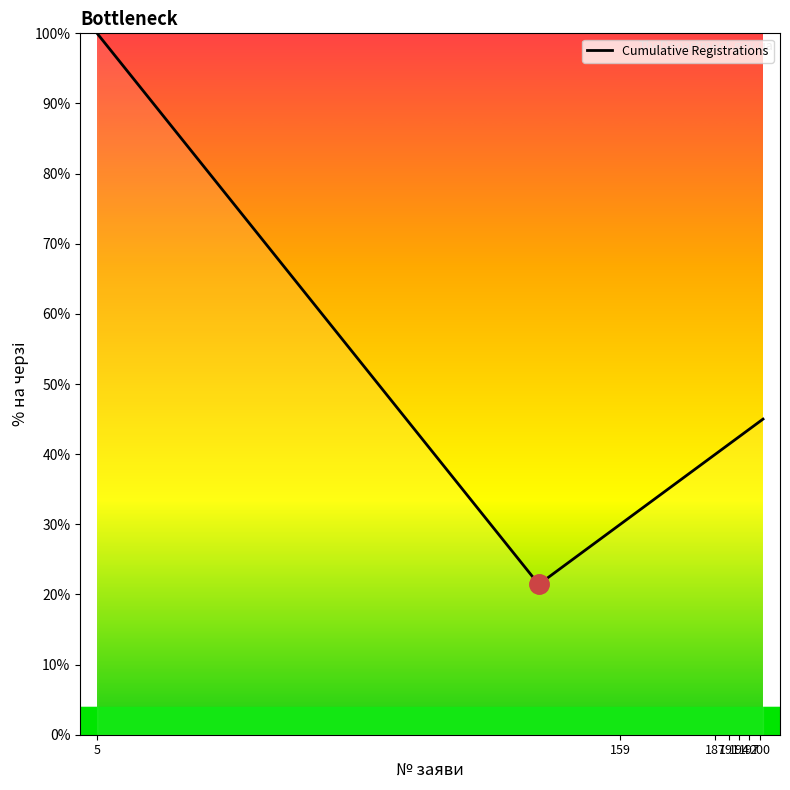

What is the smallest value displayed?

21.4